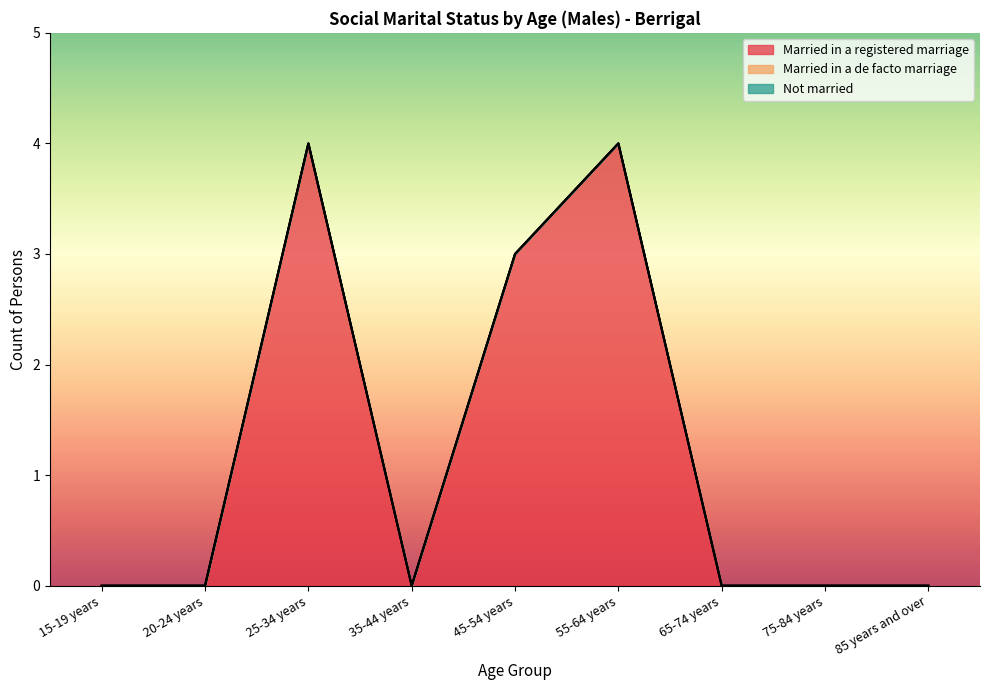

What is the label of the 1st point from the left?

15-19 years